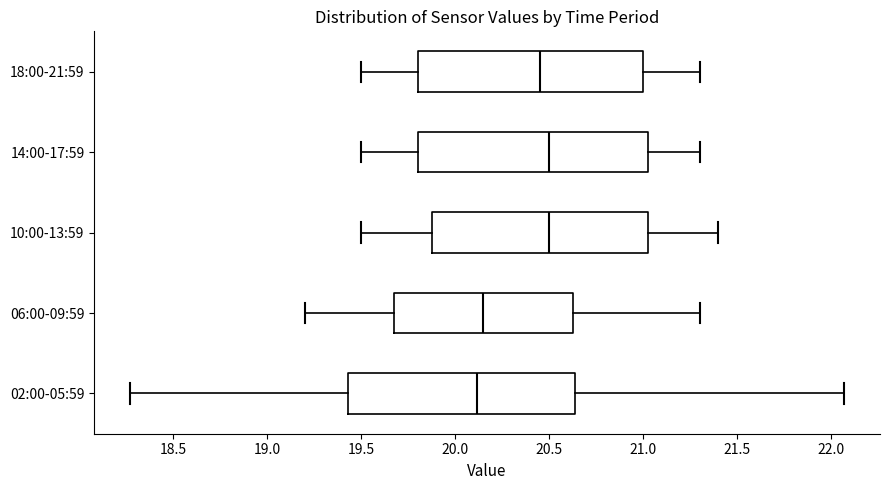

Reading bottom to top, transcribe this box plot: for each box, give where its median line is, the range the box spans, and where its two whiskers end, as read against the x-axis. The values are not printed on the chart, so give them approximately, as read against the axis.

02:00-05:59: median 20.10, box 19.45 to 20.65, whiskers 18.25 to 22.05
06:00-09:59: median 20.15, box 19.70 to 20.65, whiskers 19.20 to 21.30
10:00-13:59: median 20.50, box 19.90 to 21.05, whiskers 19.50 to 21.40
14:00-17:59: median 20.50, box 19.80 to 21.05, whiskers 19.50 to 21.30
18:00-21:59: median 20.45, box 19.80 to 21.00, whiskers 19.50 to 21.30